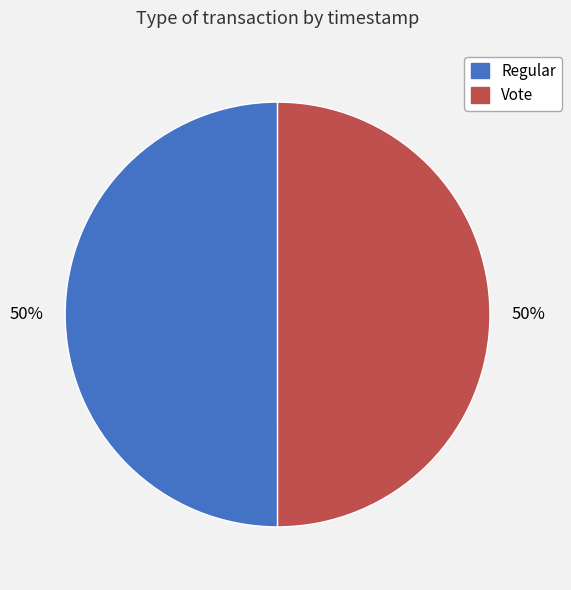

How many slices are in this pie chart?

2